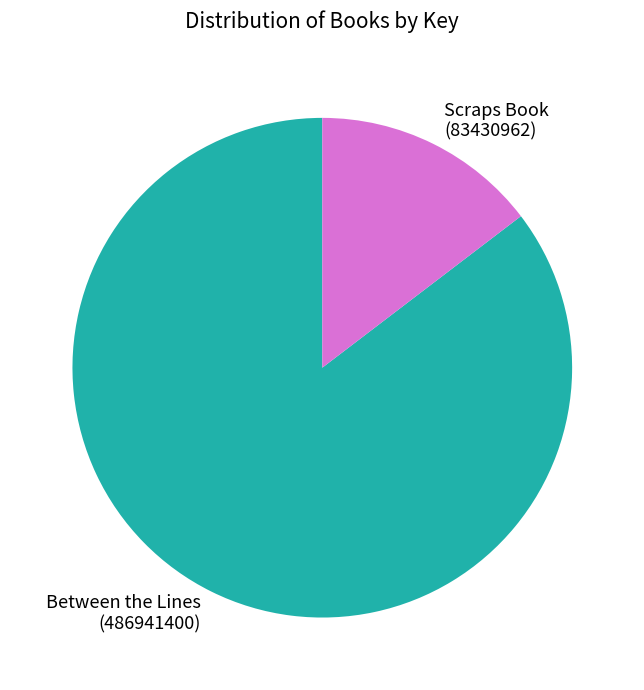

True or false: Between the Lines accounts for 85% of the total.

True